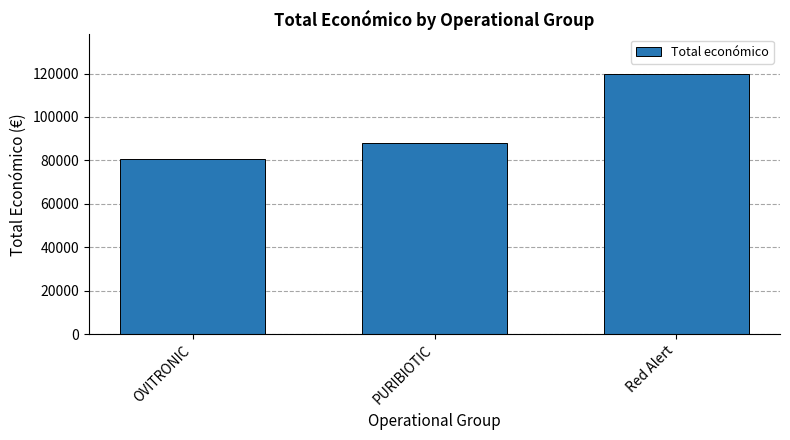

List the labels in order of value, largest first.

Red Alert, PURIBIOTIC, OVITRONIC